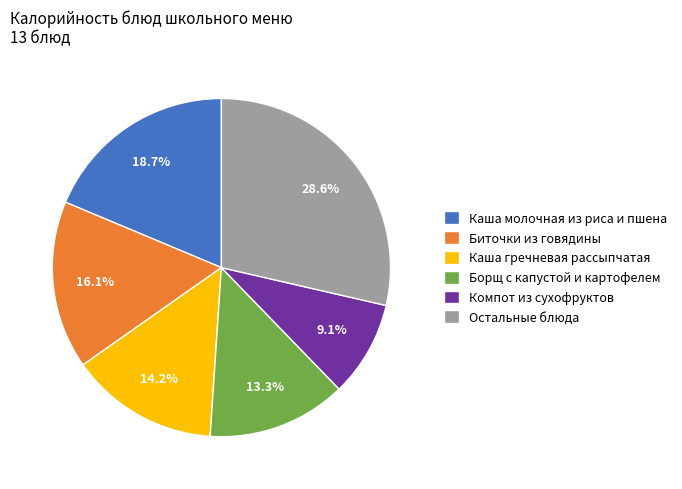

What percentage is the Каша гречневая рассыпчатая slice, to the nearest percent?

14%